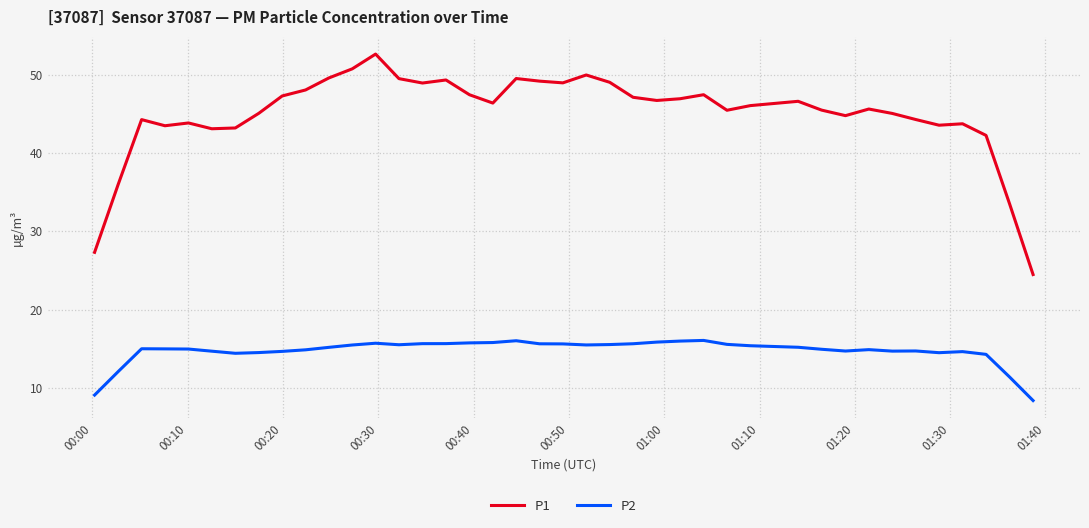

List the series in order of their overall mean, highest first.

P1, P2